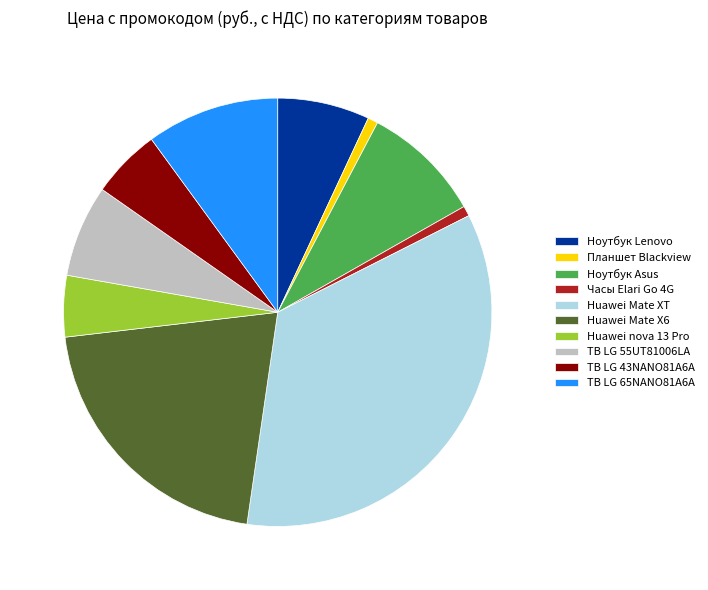

Which category has the biggest portion of the pie?

Huawei Mate XT